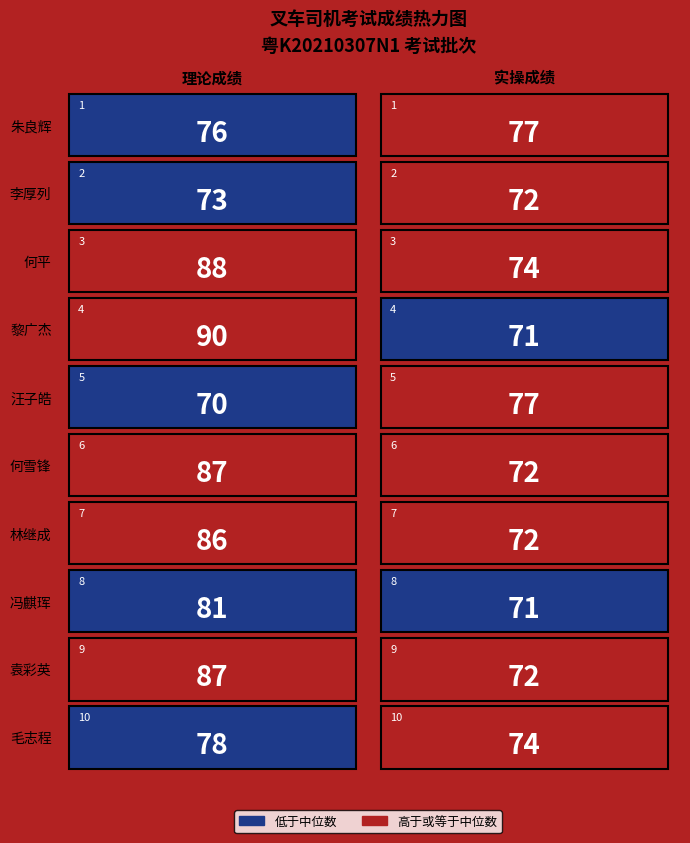

The 何平 series shows 88 at 理论成绩. True or false?

True